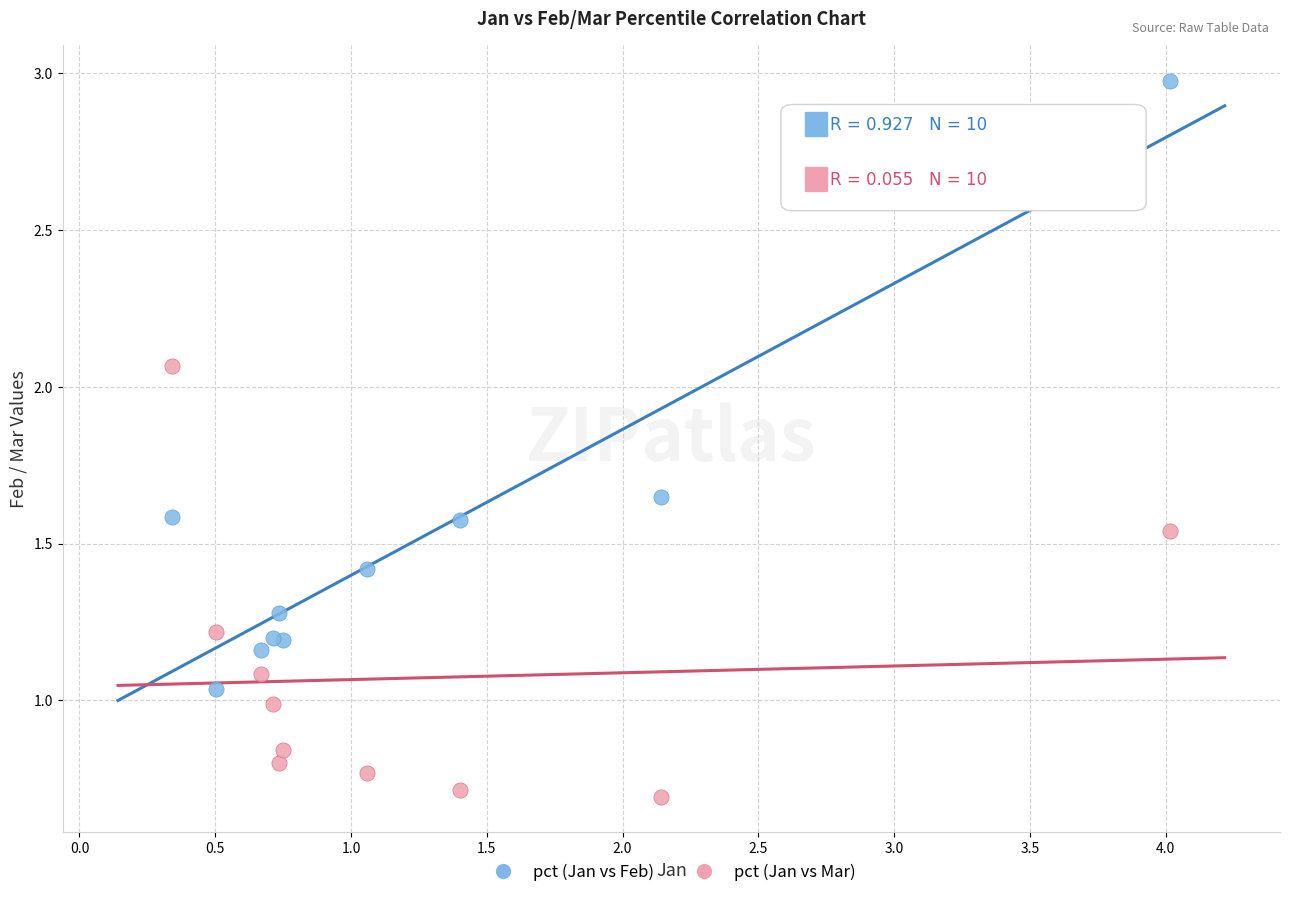

What is the X range (max minus min) for the scatter plot?

3.7